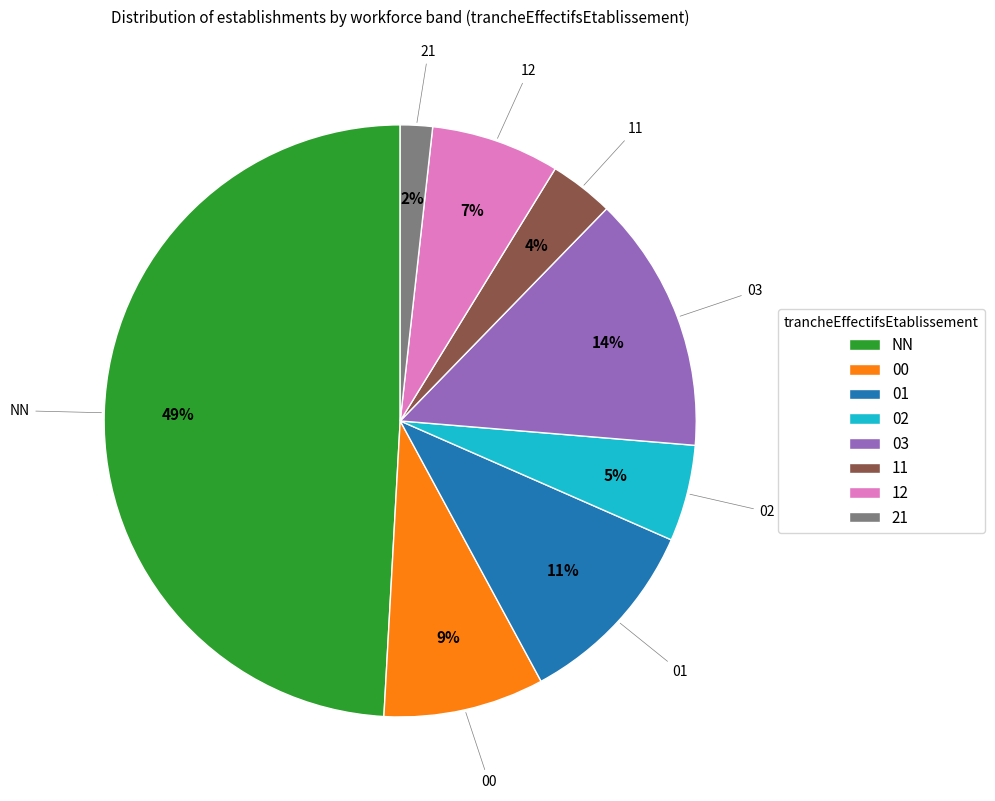

Which slice is the smallest?

21